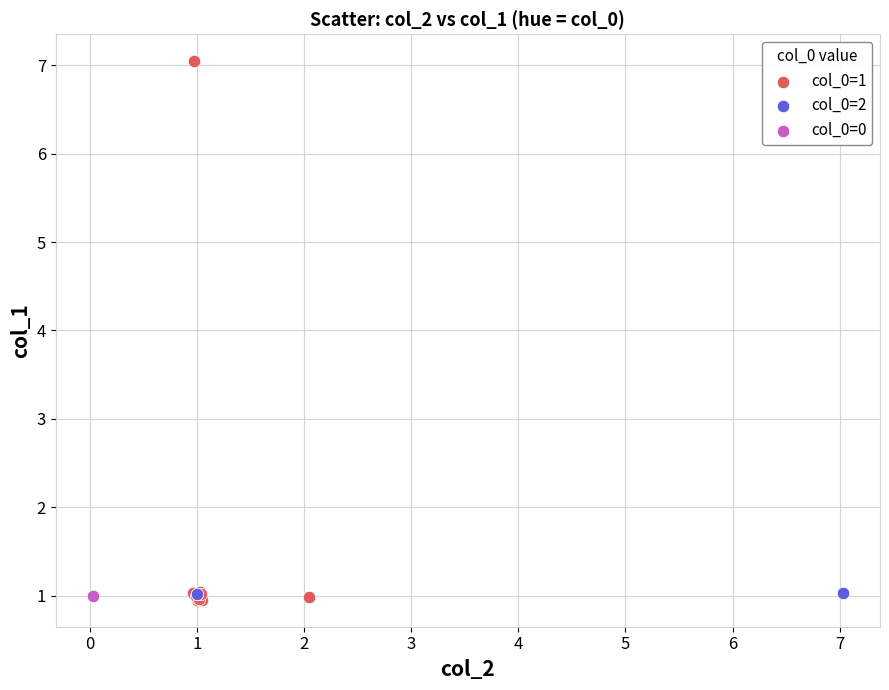

What are all the series names shown in the legend?

col_0=1, col_0=2, col_0=0